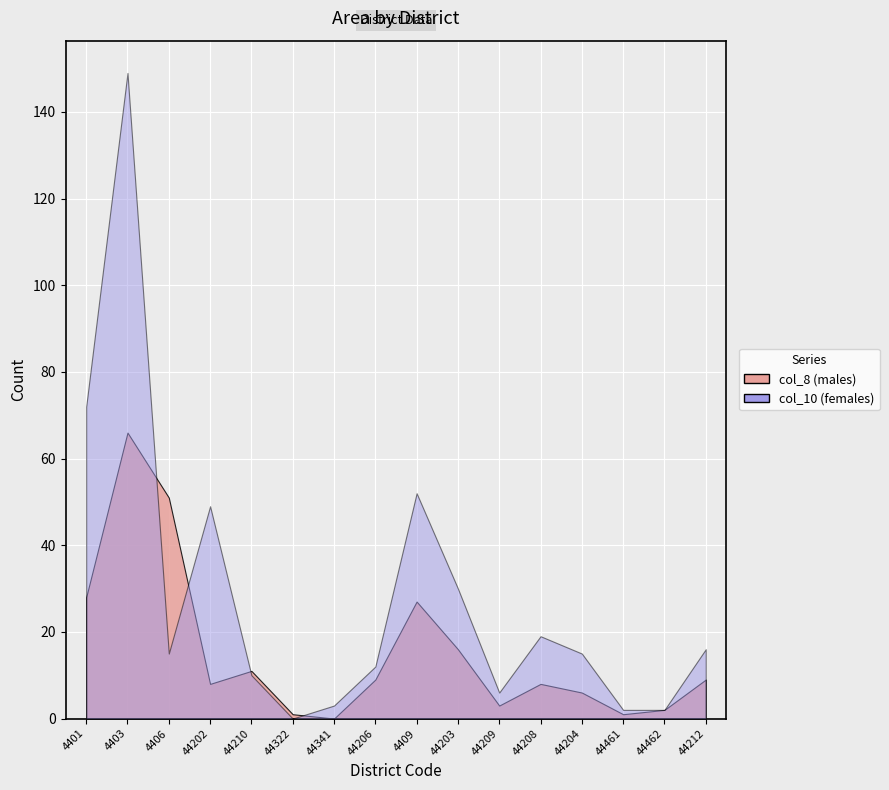

Where is the first local minimum for col_10_females?

4406